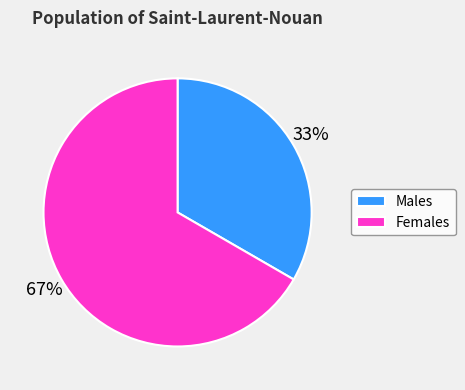

How many segments does this pie chart have?

2